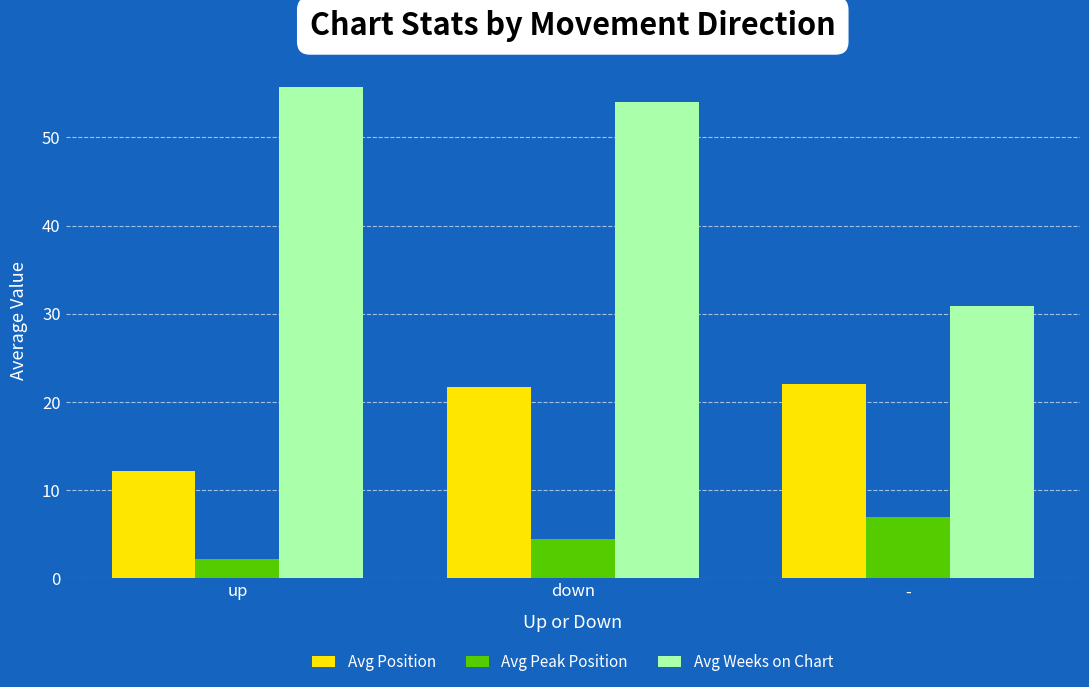

What position from the right is up?

3